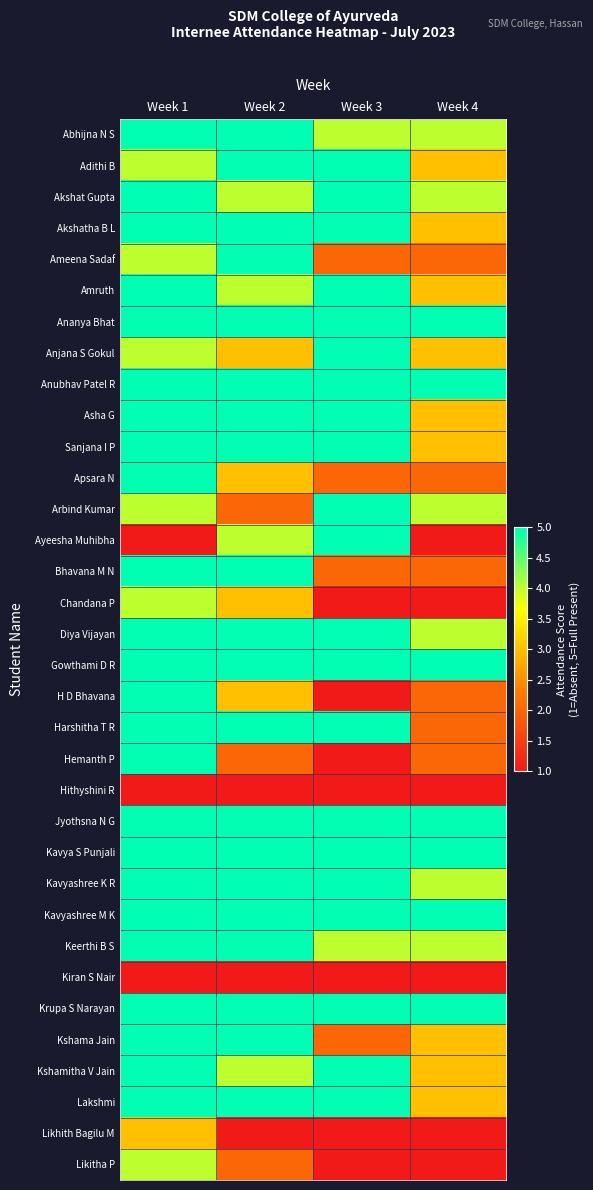

What is the total value across all series at Week 2?

137